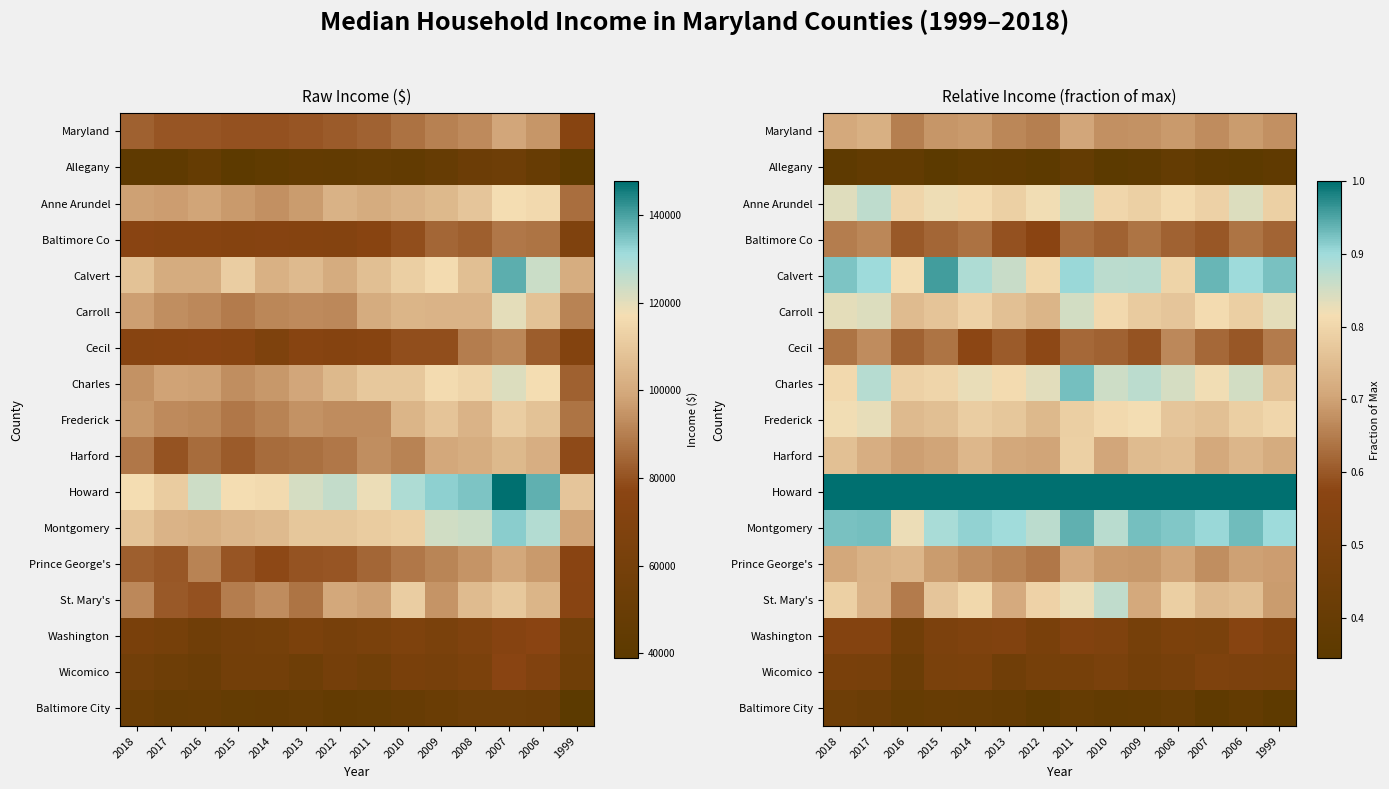

How many series are shown in this chart?

17